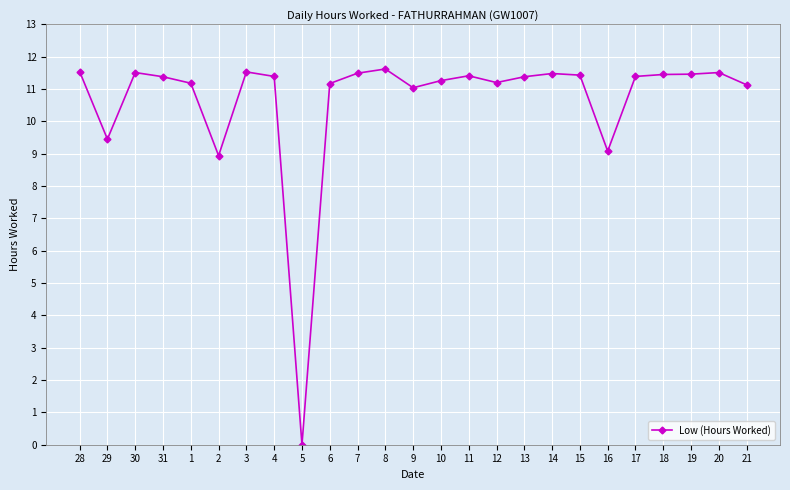

What is the average value?

10.7